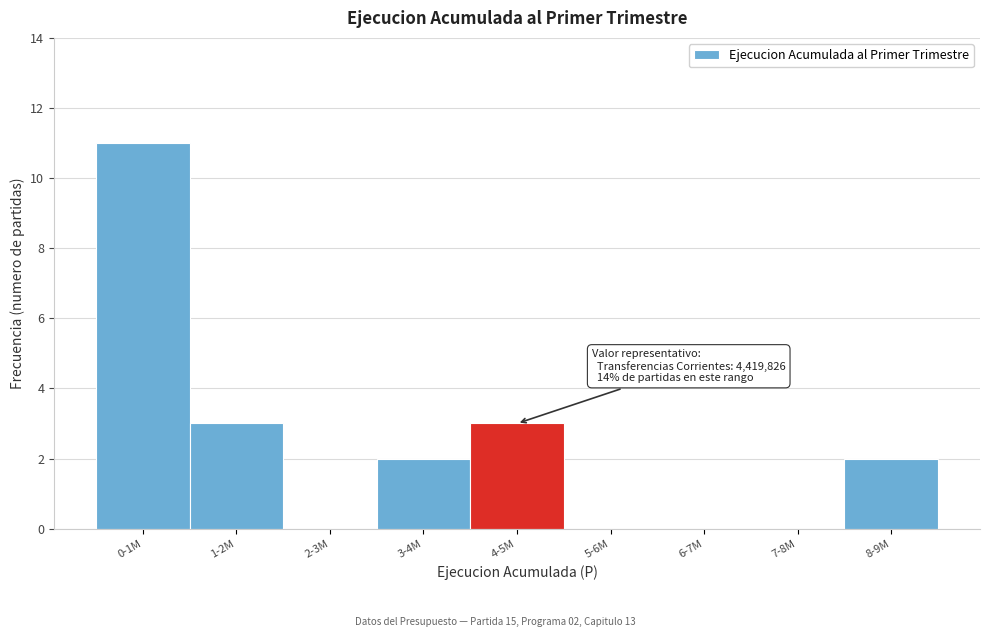

Reading right to left, what are all the values shown in this chart?

8-9M=2	7-8M=0	6-7M=0	5-6M=0	4-5M=3	3-4M=2	2-3M=0	1-2M=3	0-1M=11